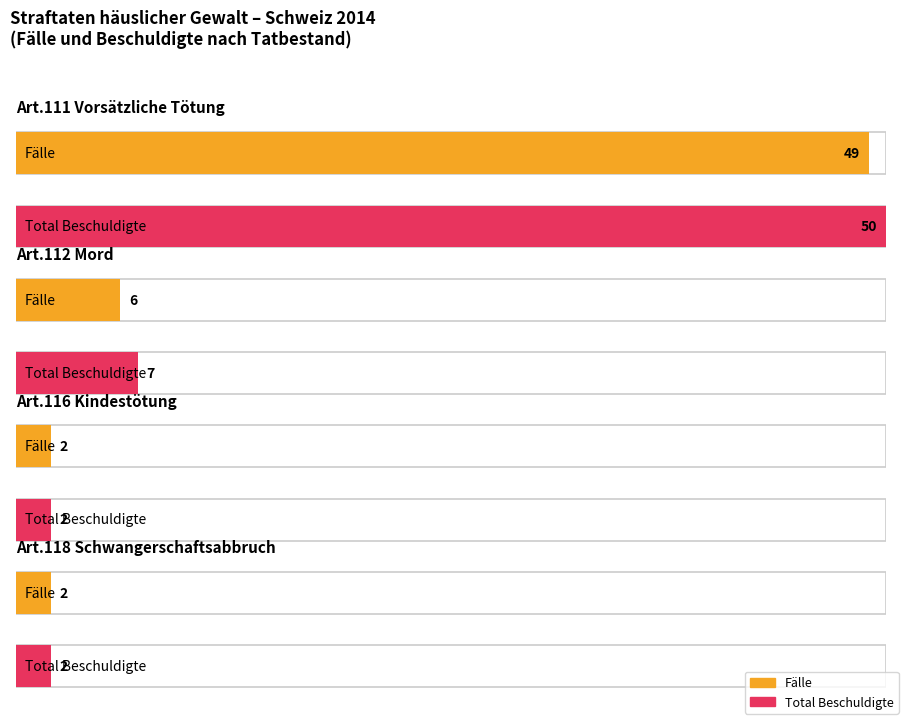

Does the chart contain any negative values?

No